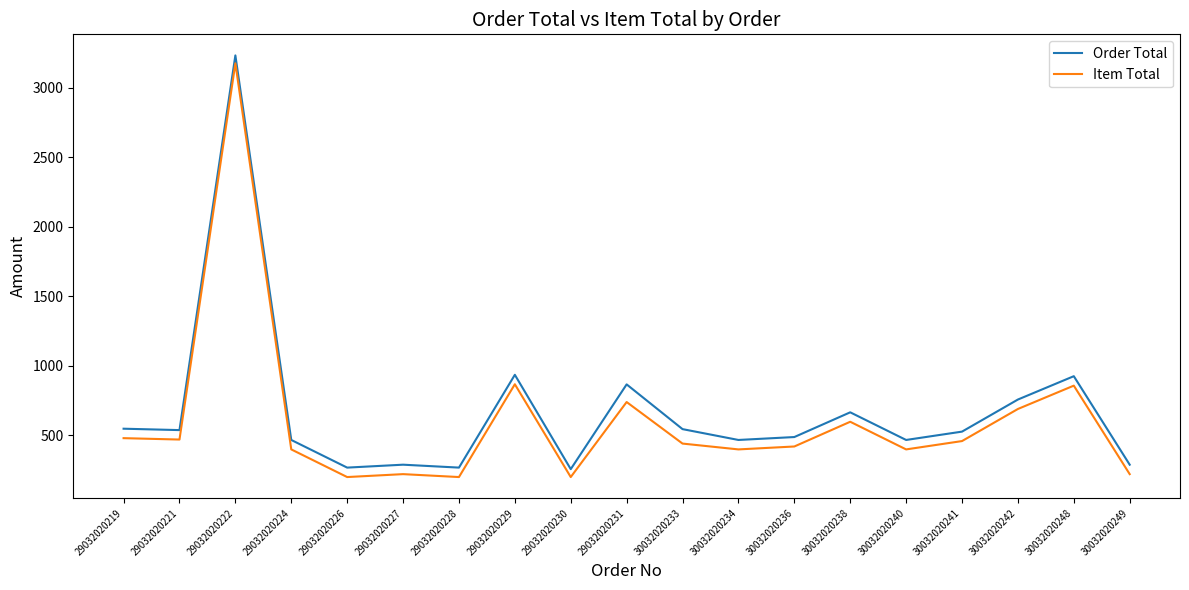

How many categories are shown in the chart?

19